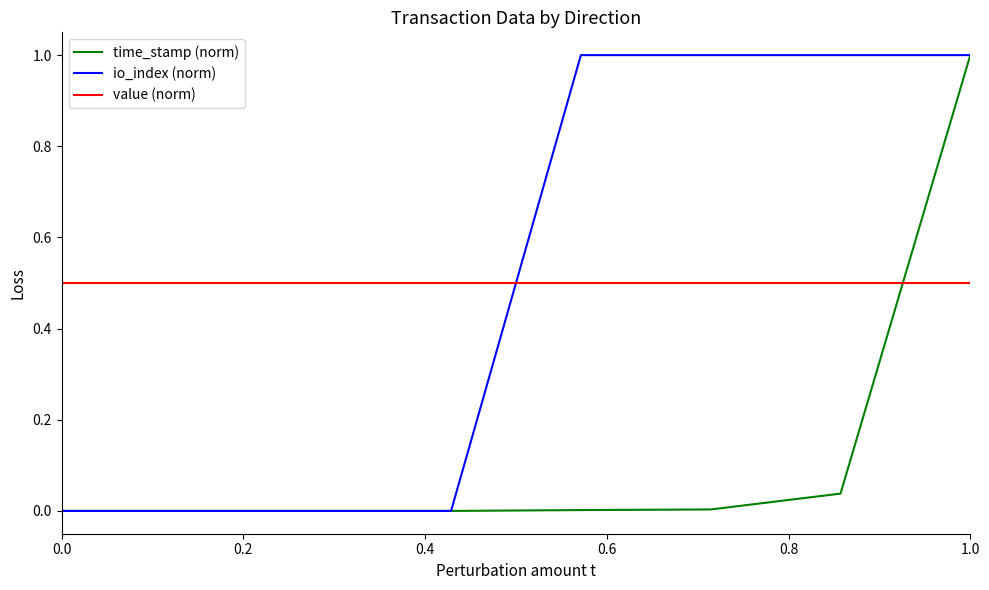

True or false: io_index (norm) and value (norm) cross at least once.

True